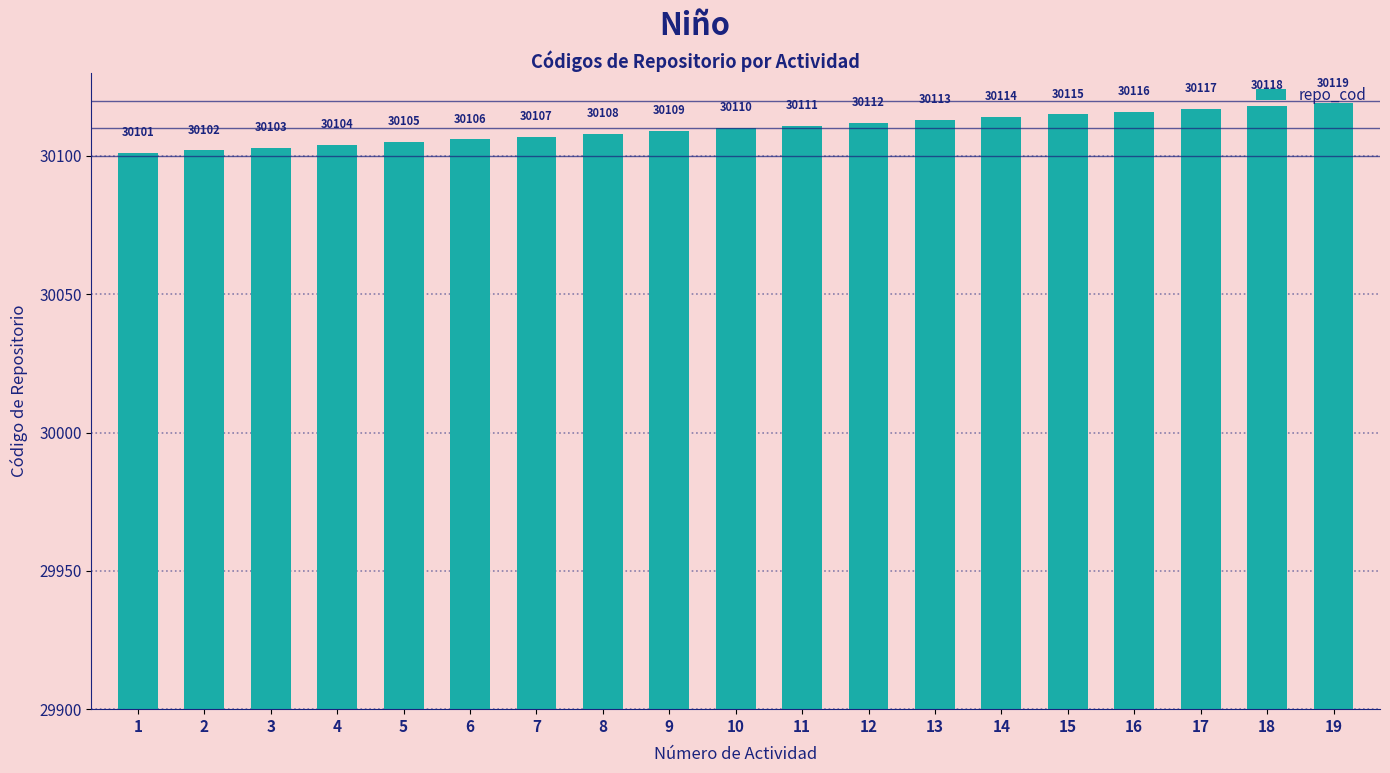

Reading left to right, transcribe all the data shown in this chart.

1=30101	2=30102	3=30103	4=30104	5=30105	6=30106	7=30107	8=30108	9=30109	10=30110	11=30111	12=30112	13=30113	14=30114	15=30115	16=30116	17=30117	18=30118	19=30119